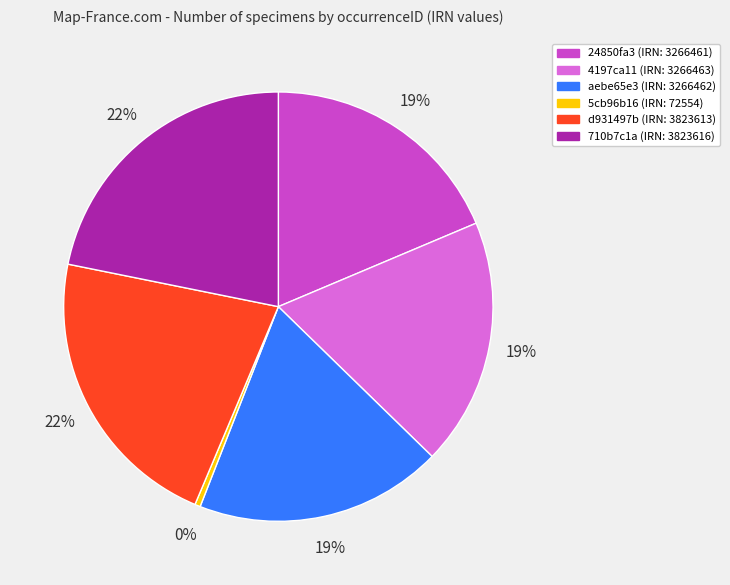

How many slices are in this pie chart?

6